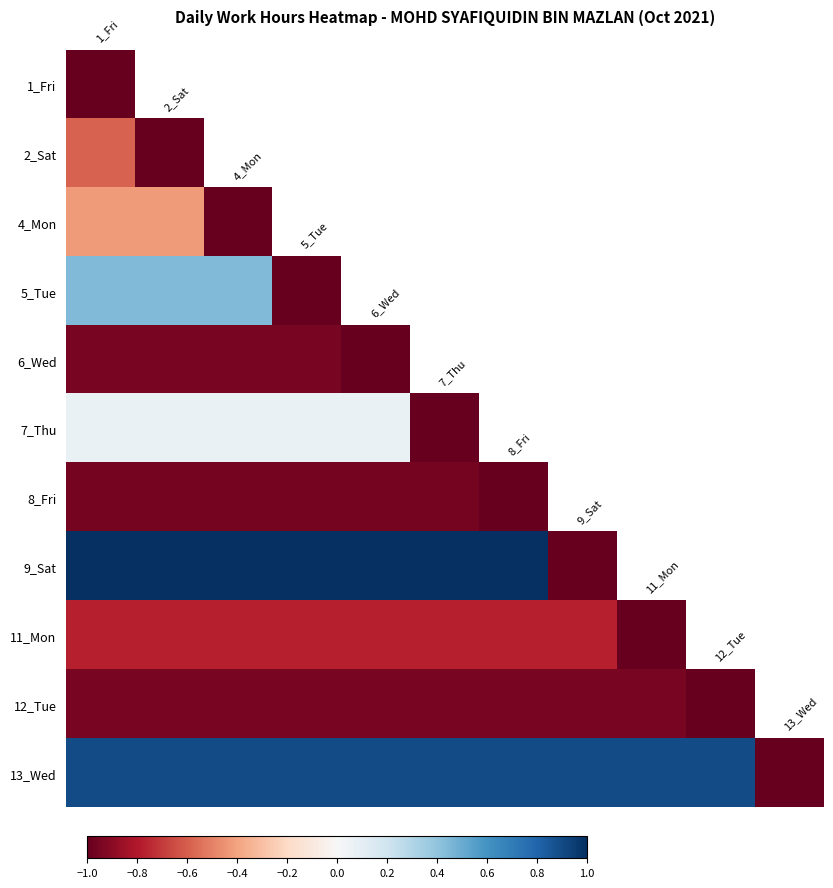

How many data points in 9_Sat are less than 1?

1